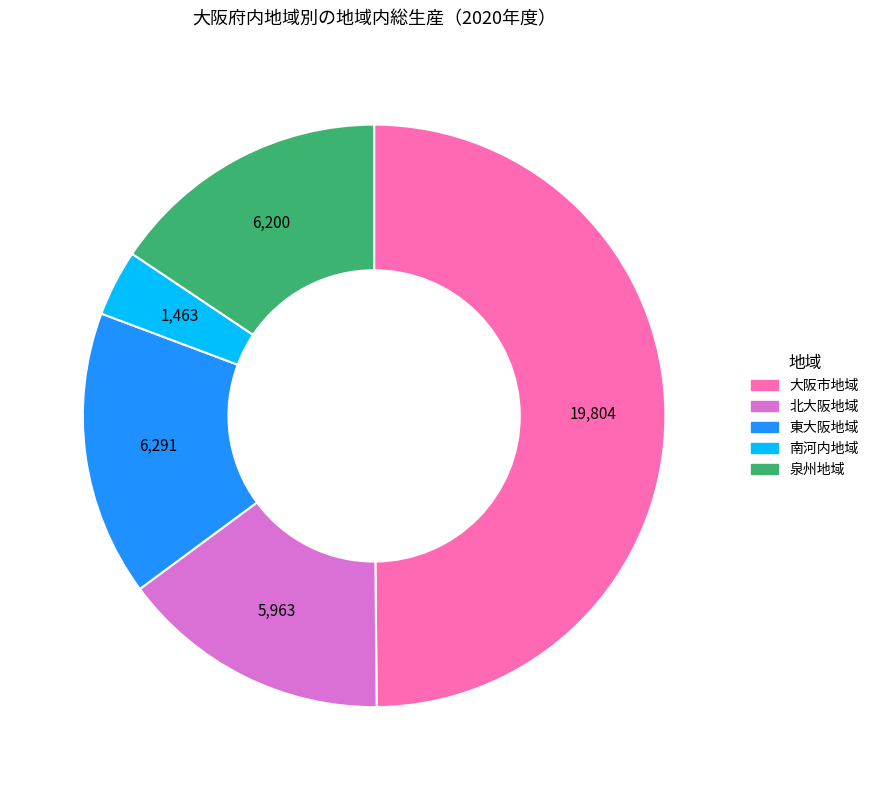

Which has a higher value, 大阪市地域 or 泉州地域?

大阪市地域